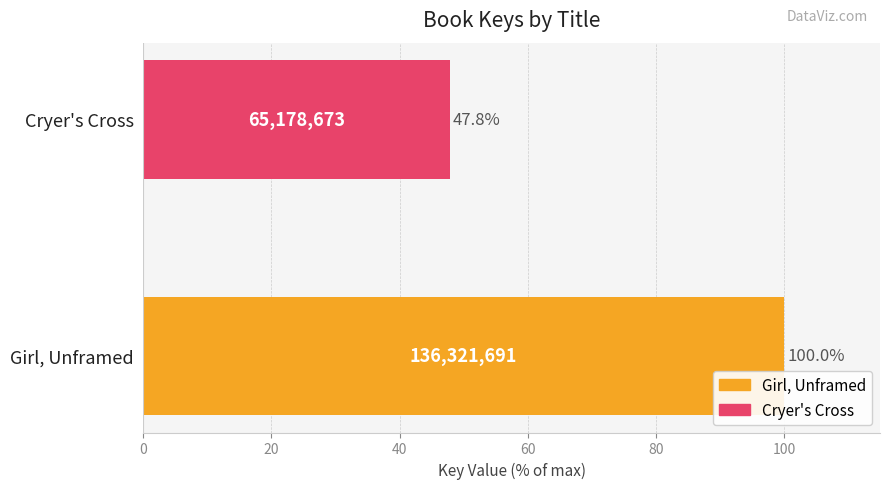

Is it true that the value at Girl, Unframed is 100.0?

True